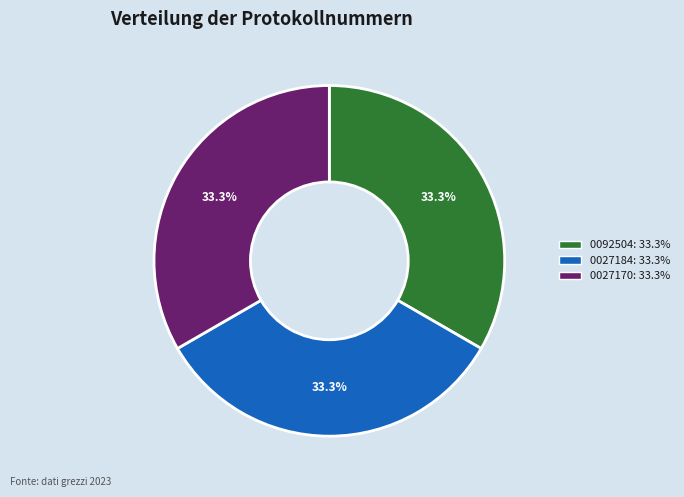

Is there any slice that represents more than half of the pie?

No